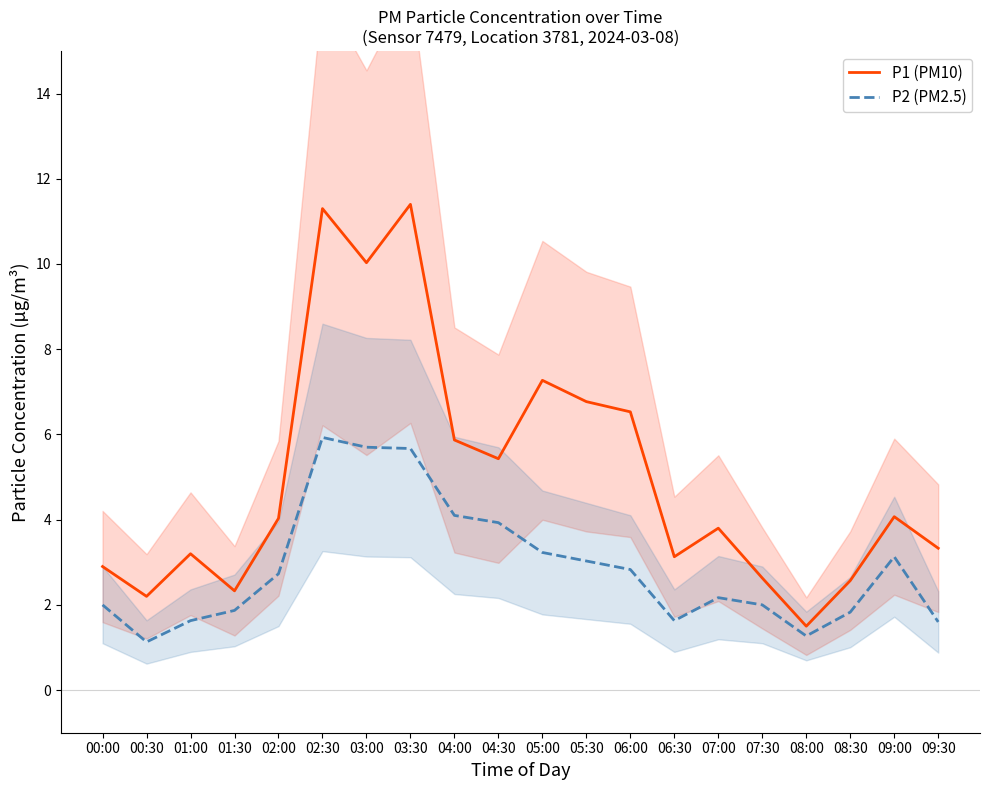

True or false: P1 (PM10) has more than 0 points higher than both neighbors.

True